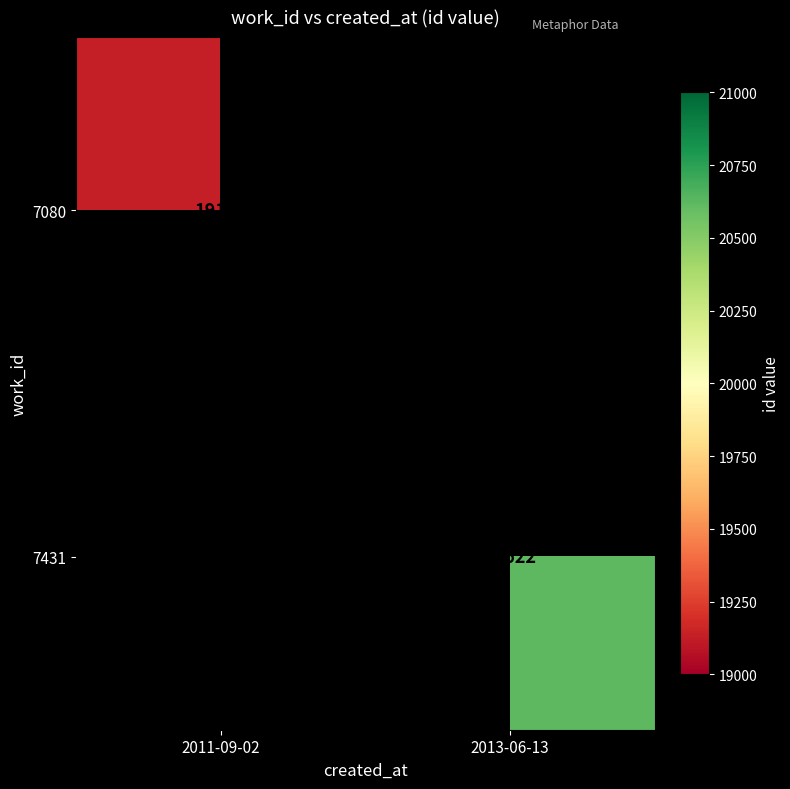

The value of 7080 at 2011-09-02 is 12022. True or false?

False